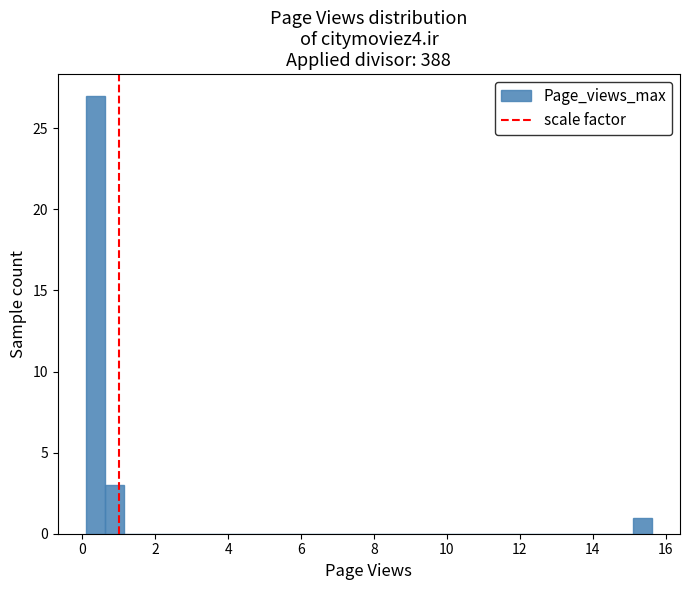

Around what value on the x-axis is the tallest bar? Give the approximate position of its centre, as read against the axis.

0.4